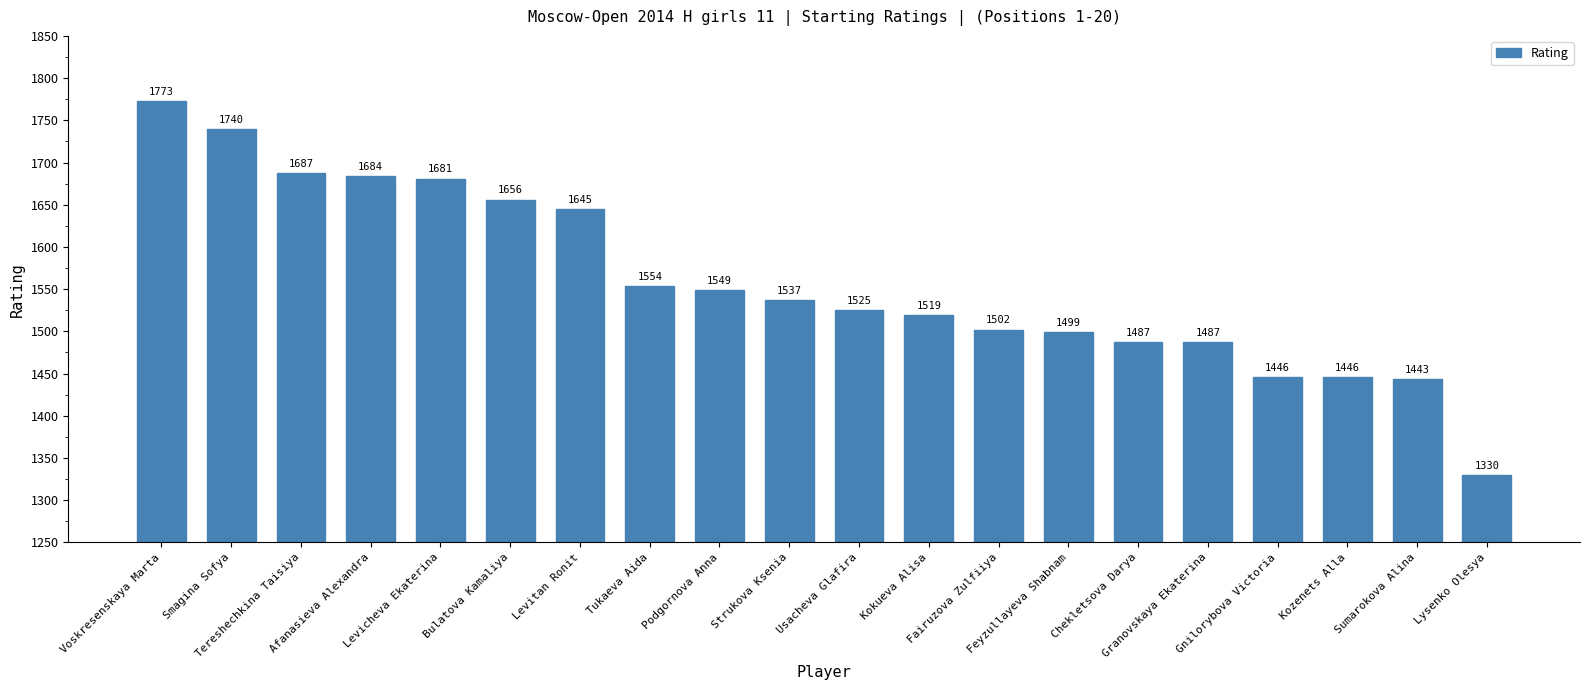

Which category has the lowest value across all series?

Lysenko Olesya